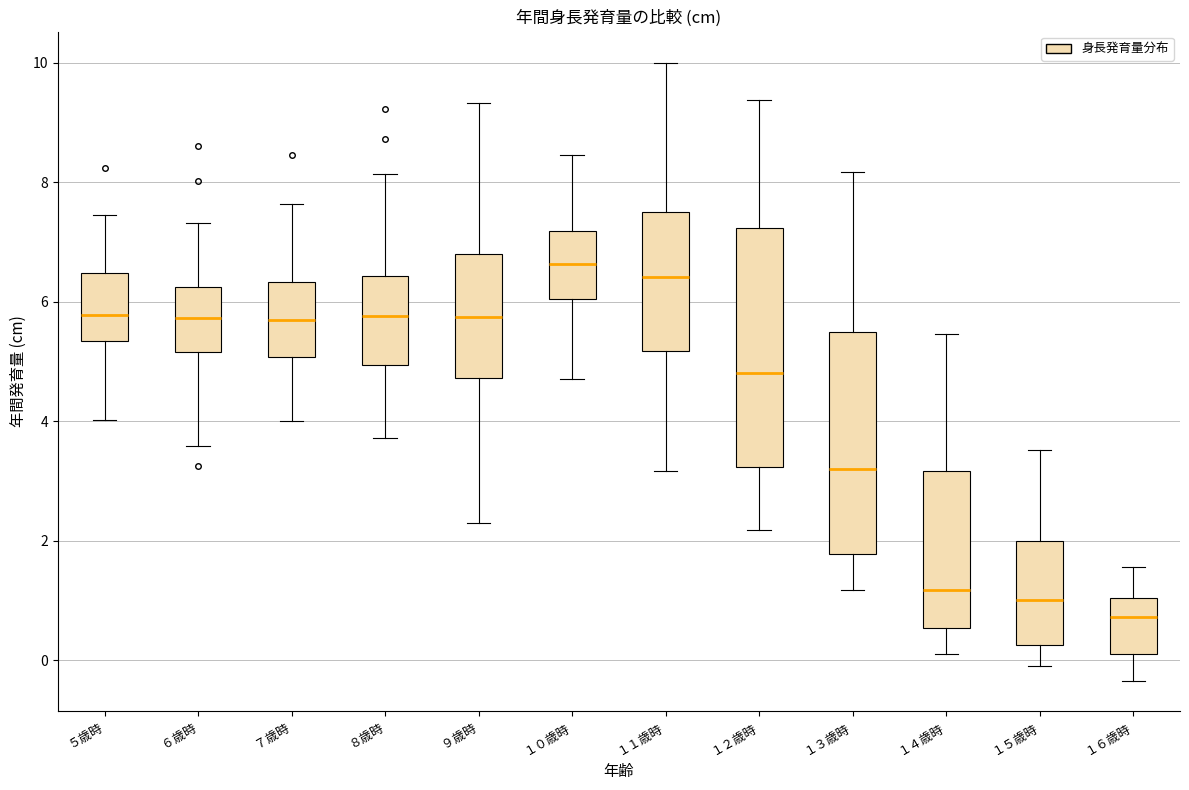

Where is the lower edge of the box for １１歳時 on the y-axis? The values are not printed on the chart, so give them approximately, as read against the axis.

5.2